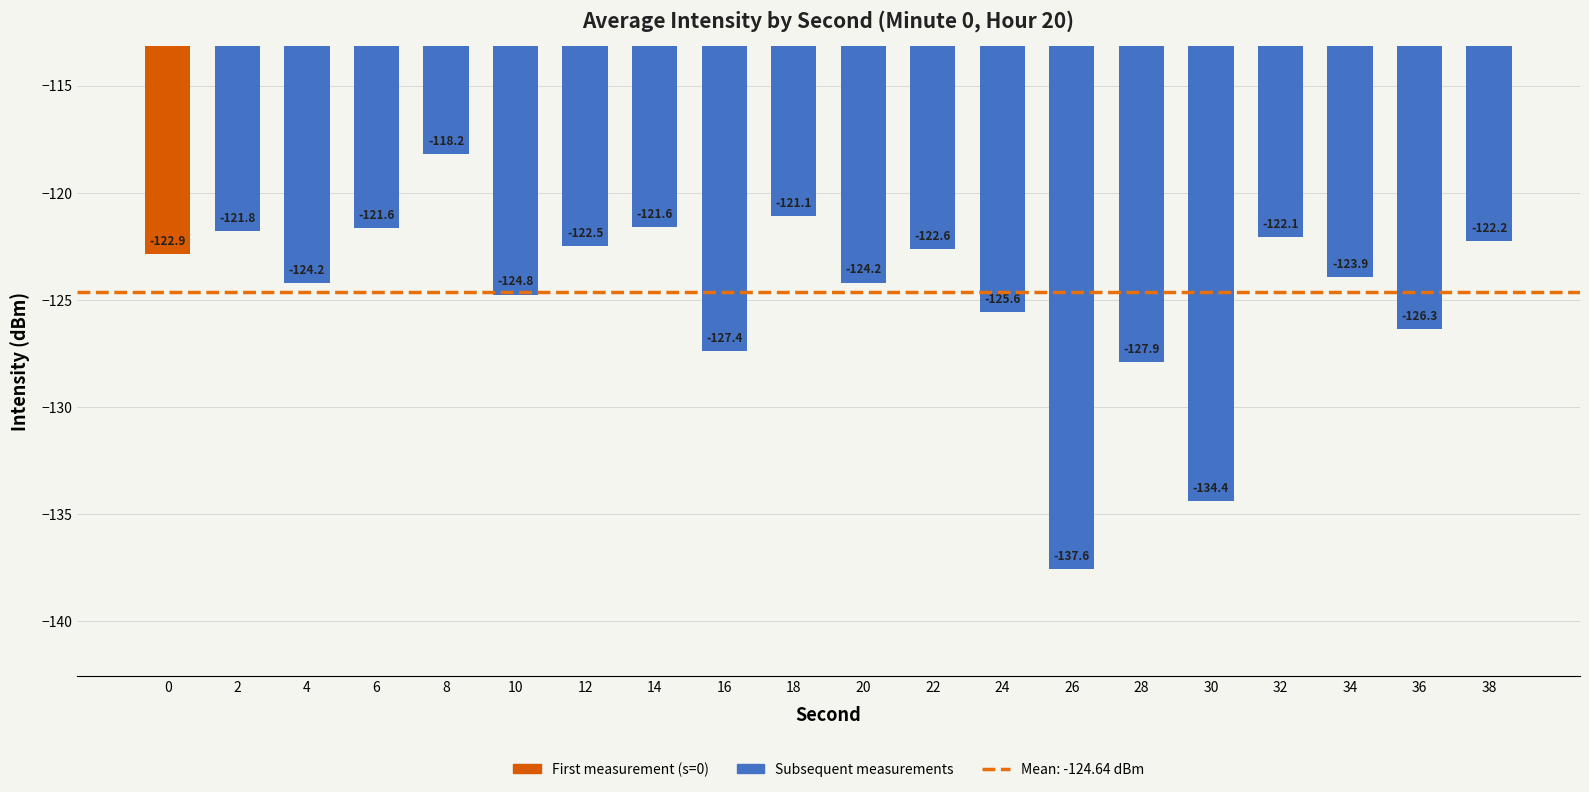

What is the approximate value at 4?

-124.2